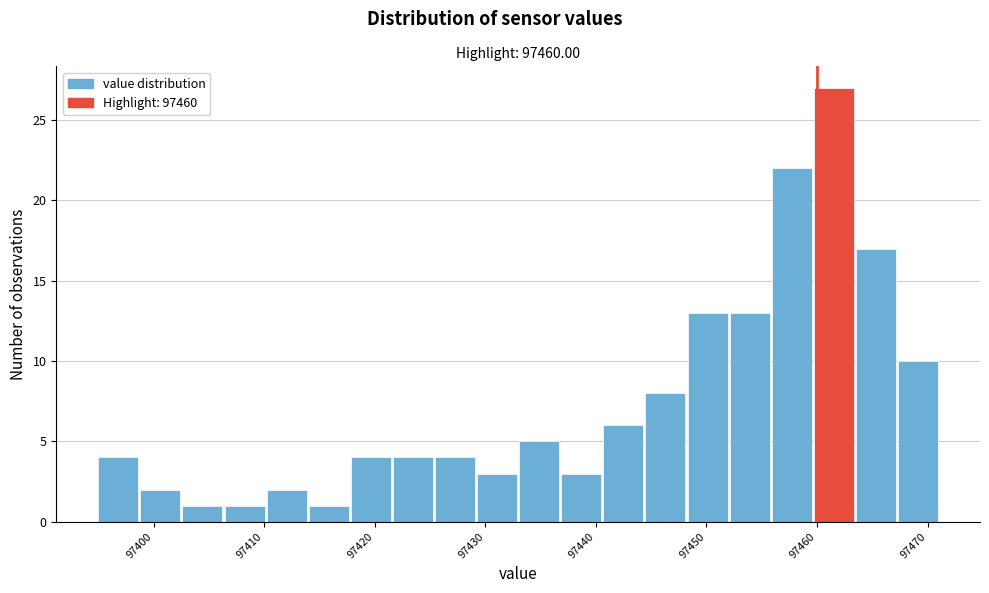

Around what value on the x-axis is the tallest bar? Give the approximate position of its centre, as read against the axis.

97462